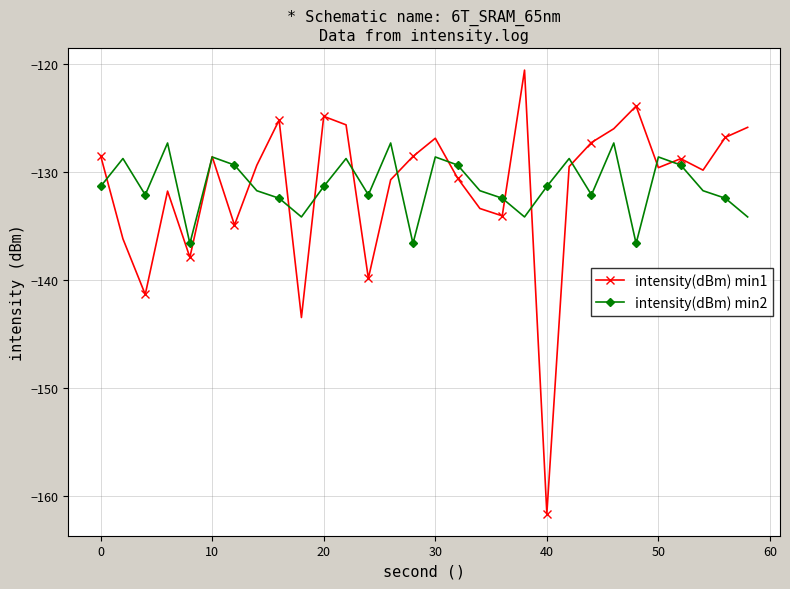

Rank the series by their maximum value, from highest to lowest.

intensity(dBm) min1, intensity(dBm) min2